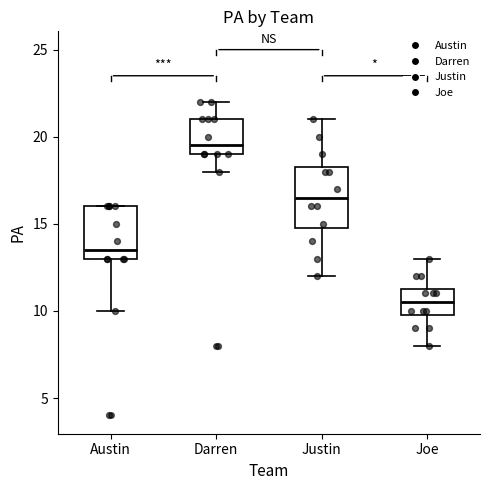

Reading left to right, read every box against the y-axis: the position of its median line, the range the box covers, and the ends of its whiskers. The values are not printed on the chart, so give them approximately, as read against the axis.

Austin: median 13.5, box 13.0 to 16.0, whiskers 10.0 to 16.0
Darren: median 19.5, box 19.0 to 21.0, whiskers 18.0 to 22.0
Justin: median 16.5, box 15.0 to 18.5, whiskers 12.0 to 21.0
Joe: median 10.5, box 10.0 to 11.5, whiskers 8.0 to 13.0